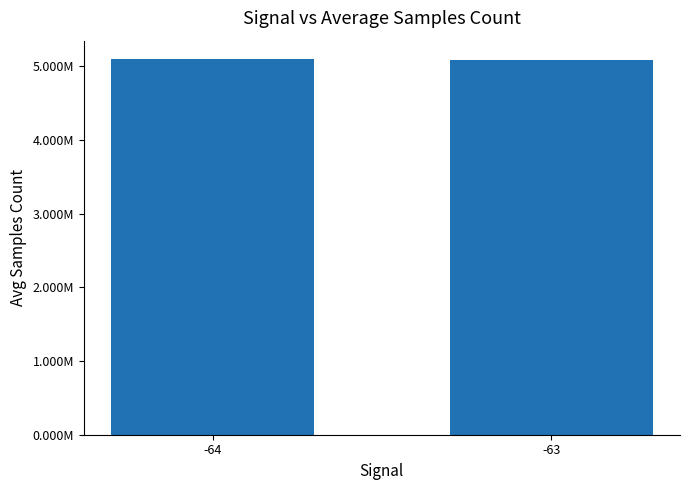

Are the bars horizontal?

No